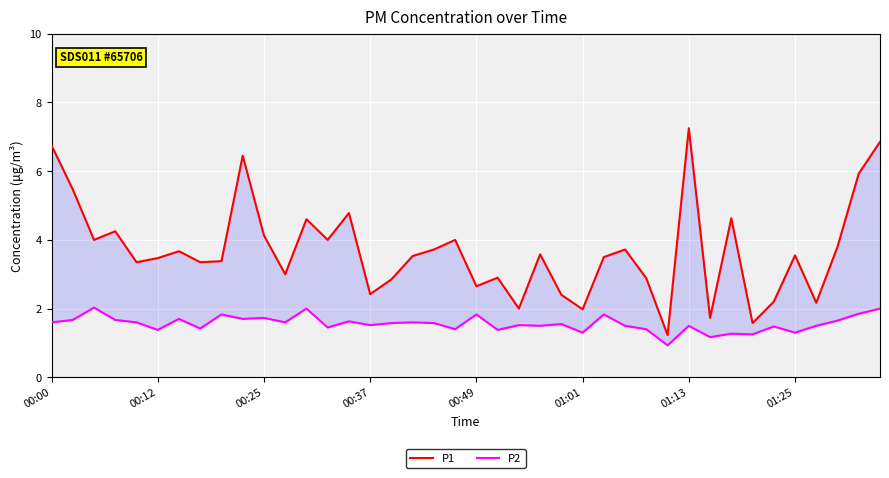

True or false: P1 and P2 intersect in this chart.

False